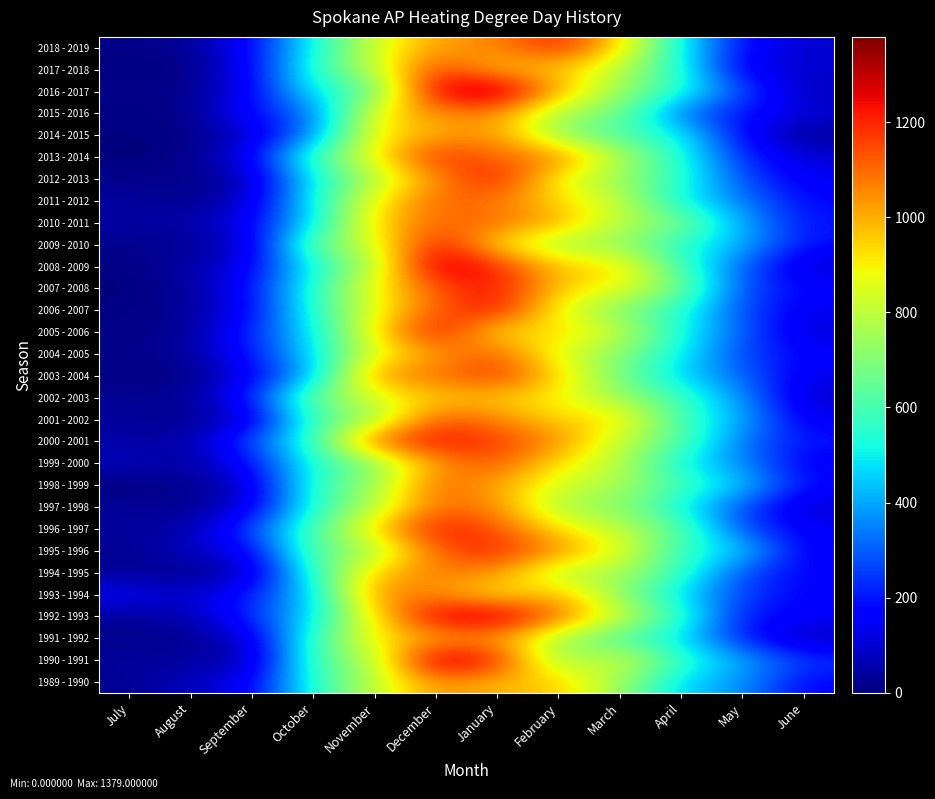

What is the total value across all series at January?

33075